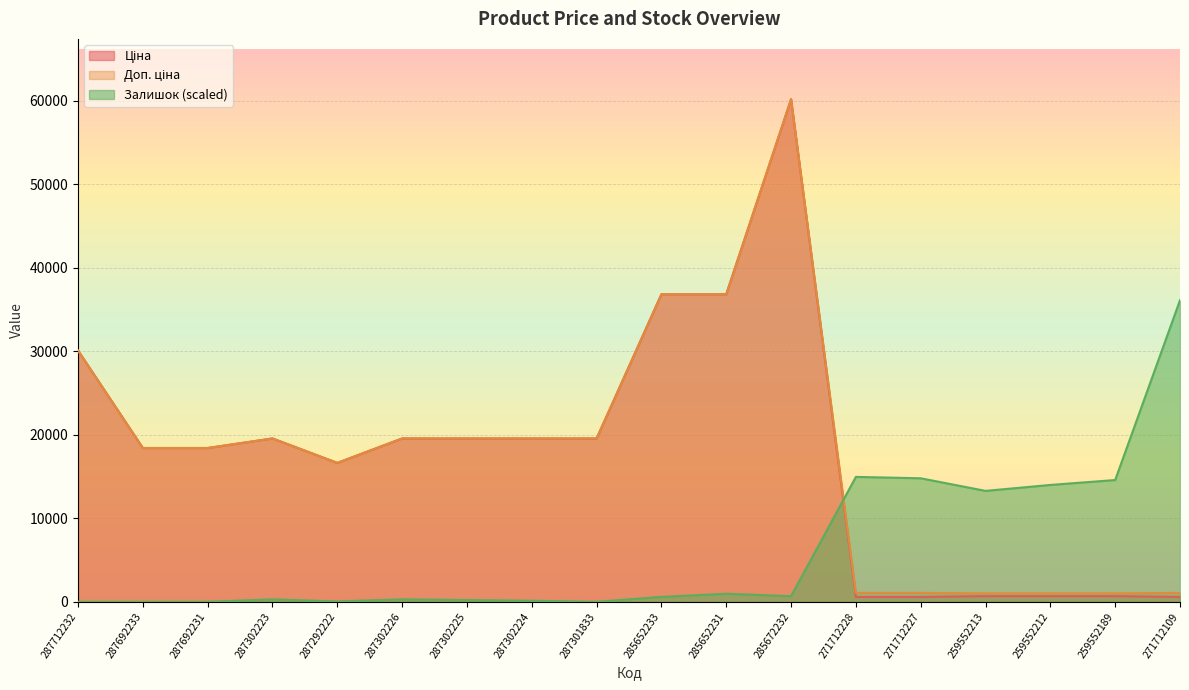

List the series in order of their peak value, lowest first.

Залишок, Ціна, Доп. ціна